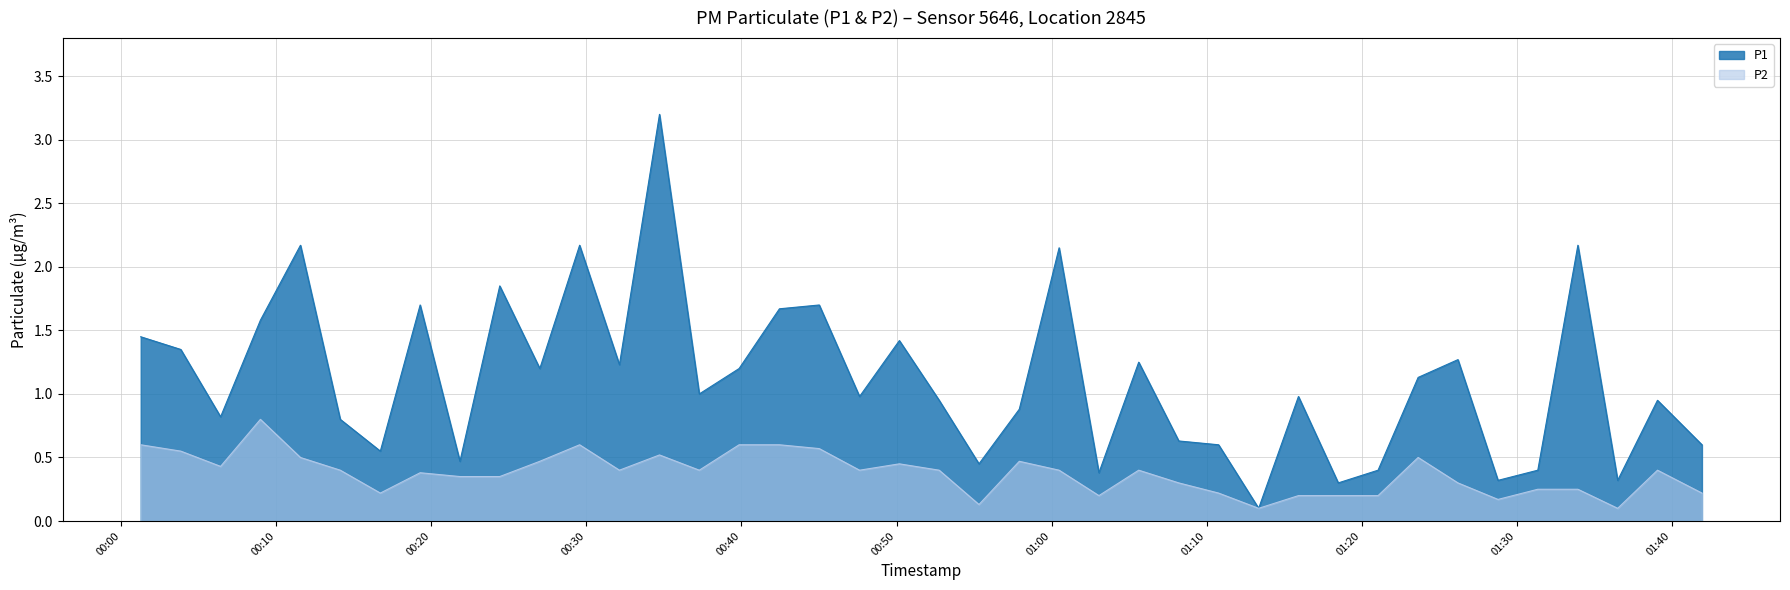

How many lines are shown in the chart?

2